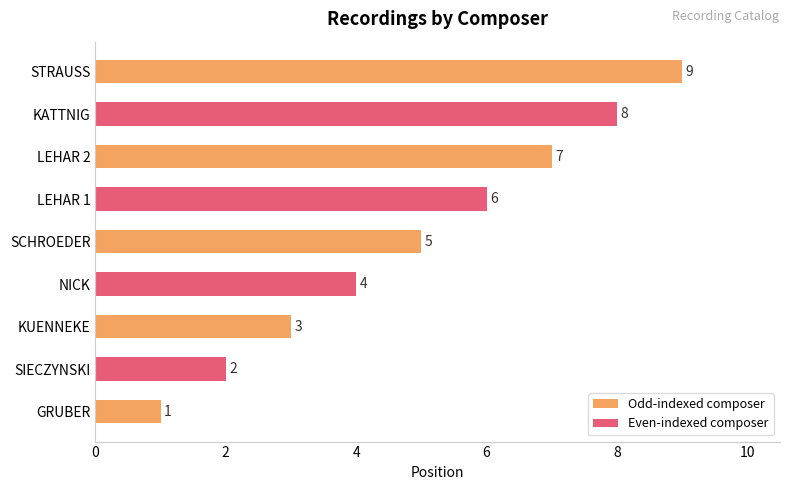

The chart shows a value of 8 at KATTNIG. True or false?

True